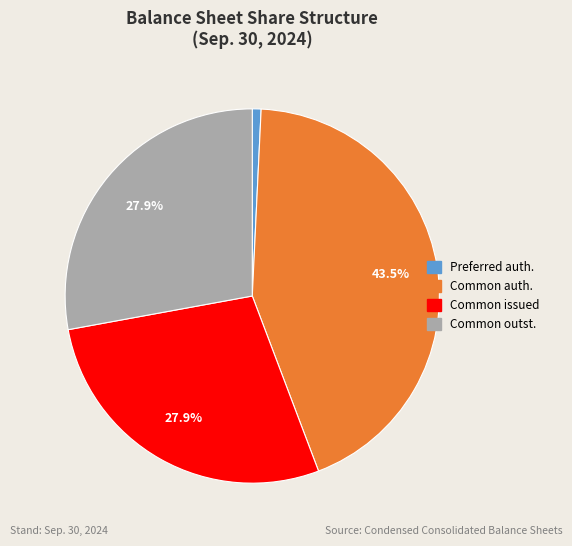

Does any single category account for the majority?

No